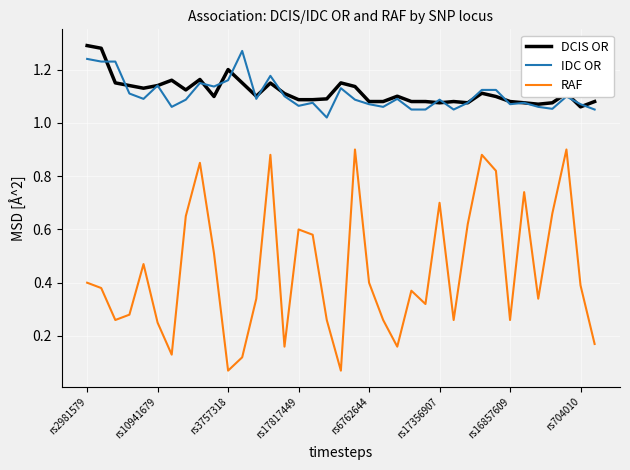

Which series has the widest spread of values?

RAF